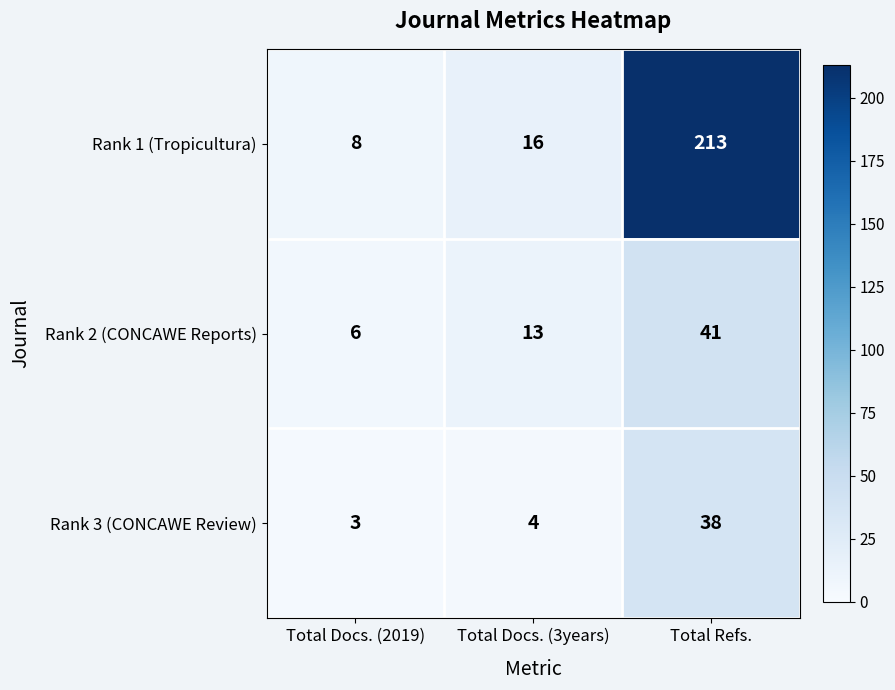

What is the sum of the Rank 1 (Tropicultura) values at Total Docs. (3years) and Total Docs. (2019)?

24